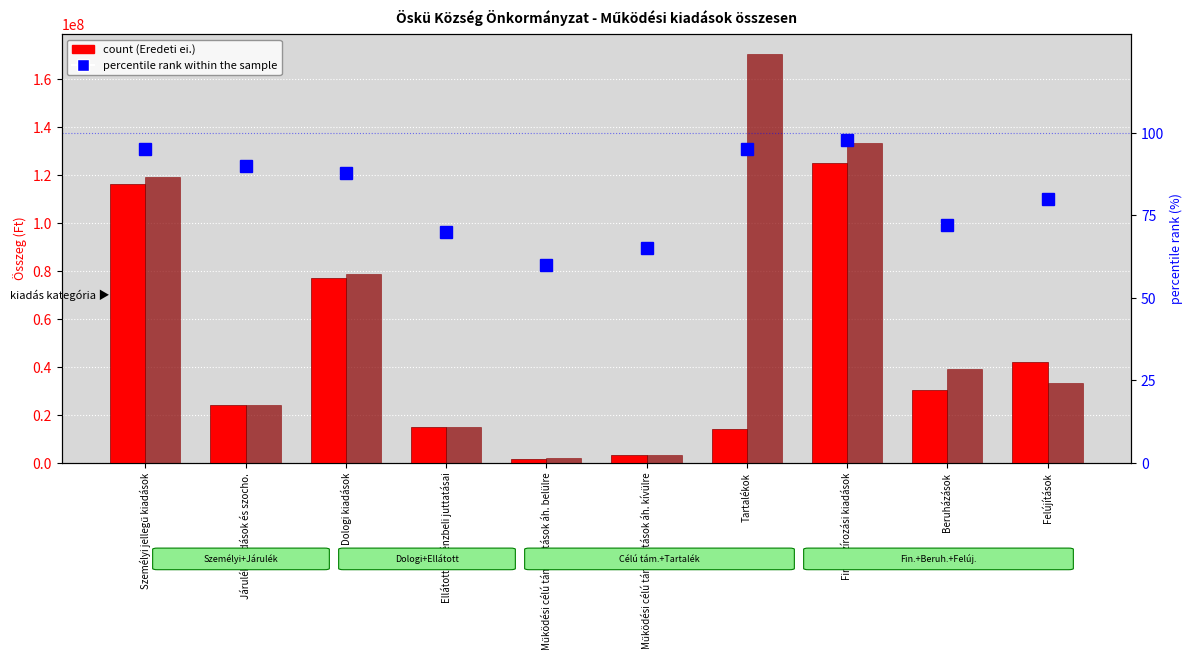

Between Ellátottak pénzbeli juttatásai and Finanszírozási kiadások, which series saw the biggest shift?

Félévi módosított ei.